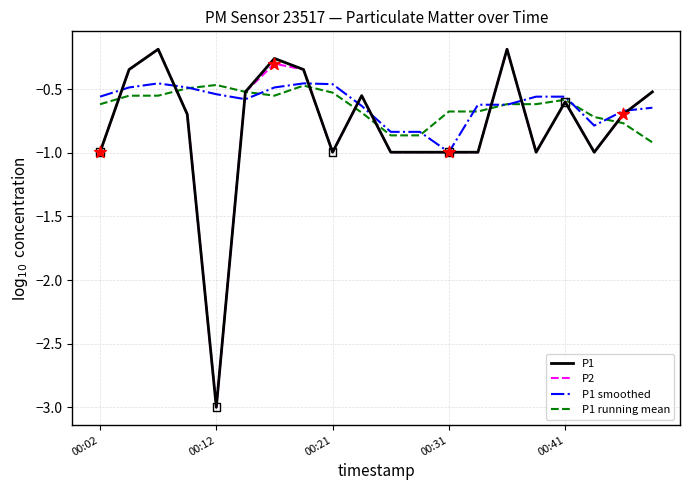

What is the minimum value for P1 smoothed?

-1.0